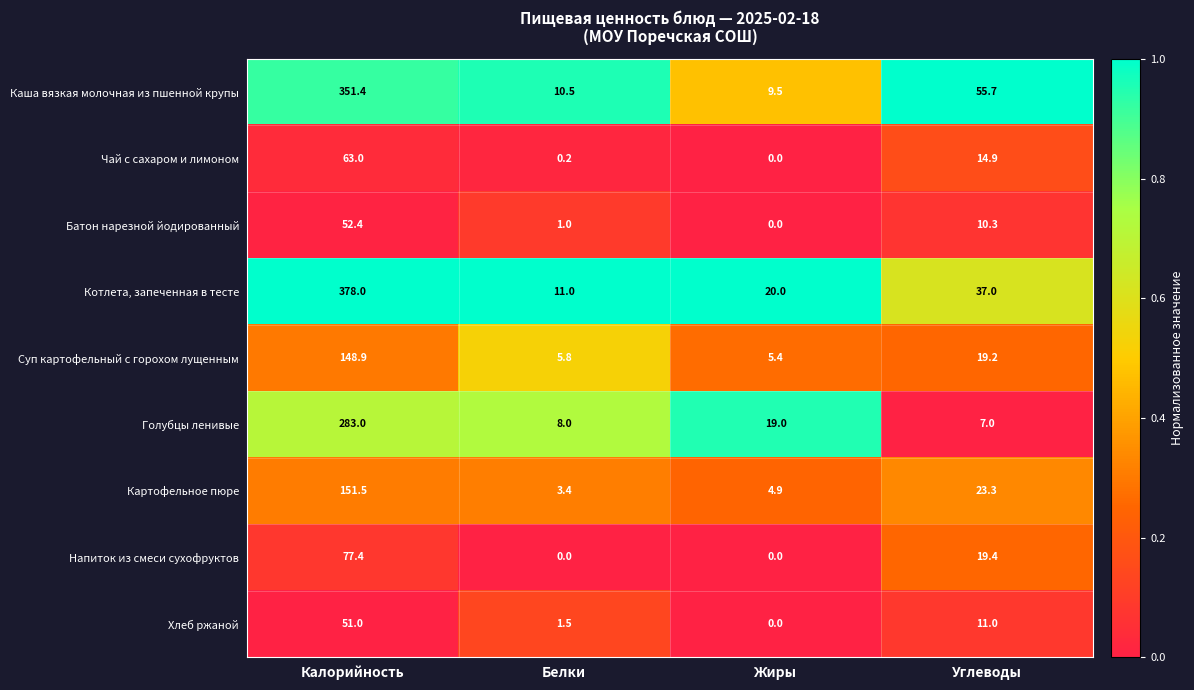

Which series has the widest spread of values?

Котлета, запеченная в тесте